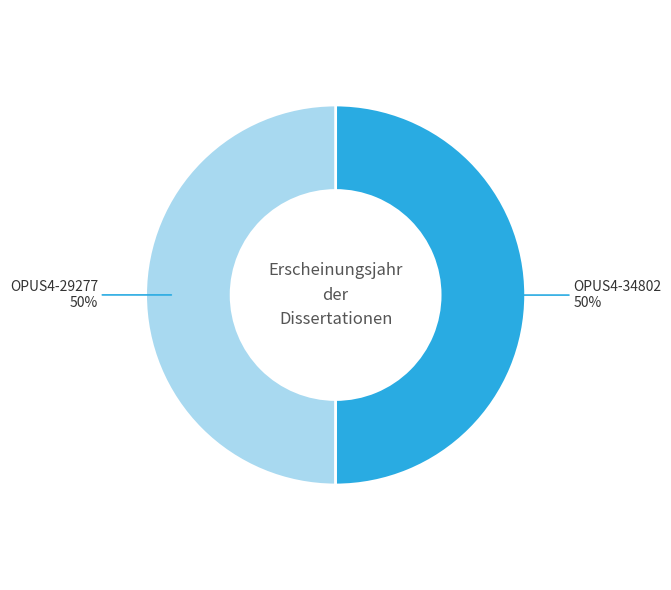

To the nearest percent, what is the average slice percentage?

50%